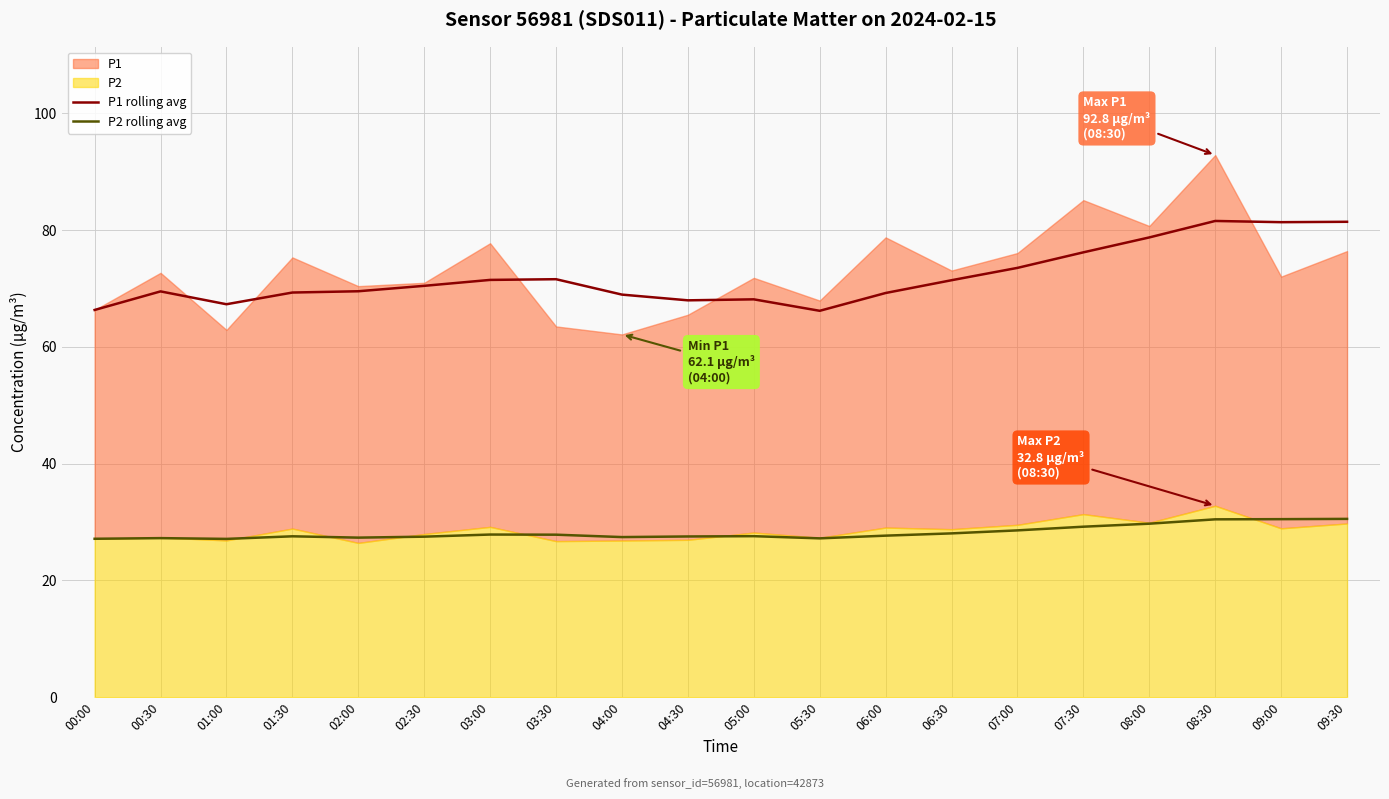

How many lines are shown in the chart?

2